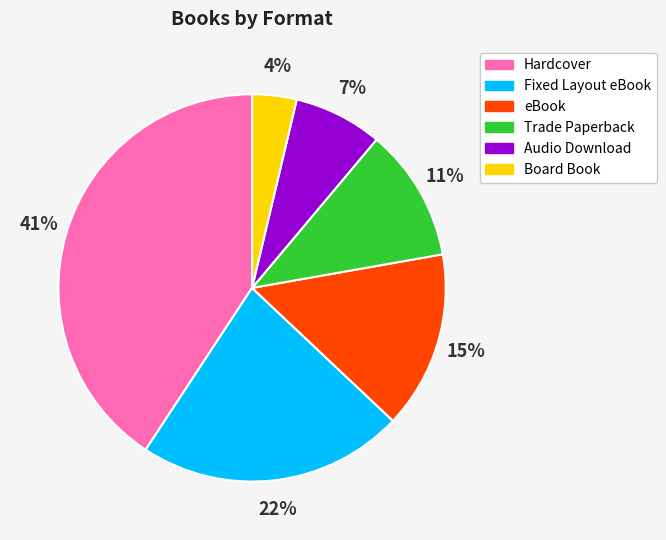

Rank the categories by value from highest to lowest.

Hardcover, Fixed Layout eBook, eBook, Trade Paperback, Audio Download, Board Book